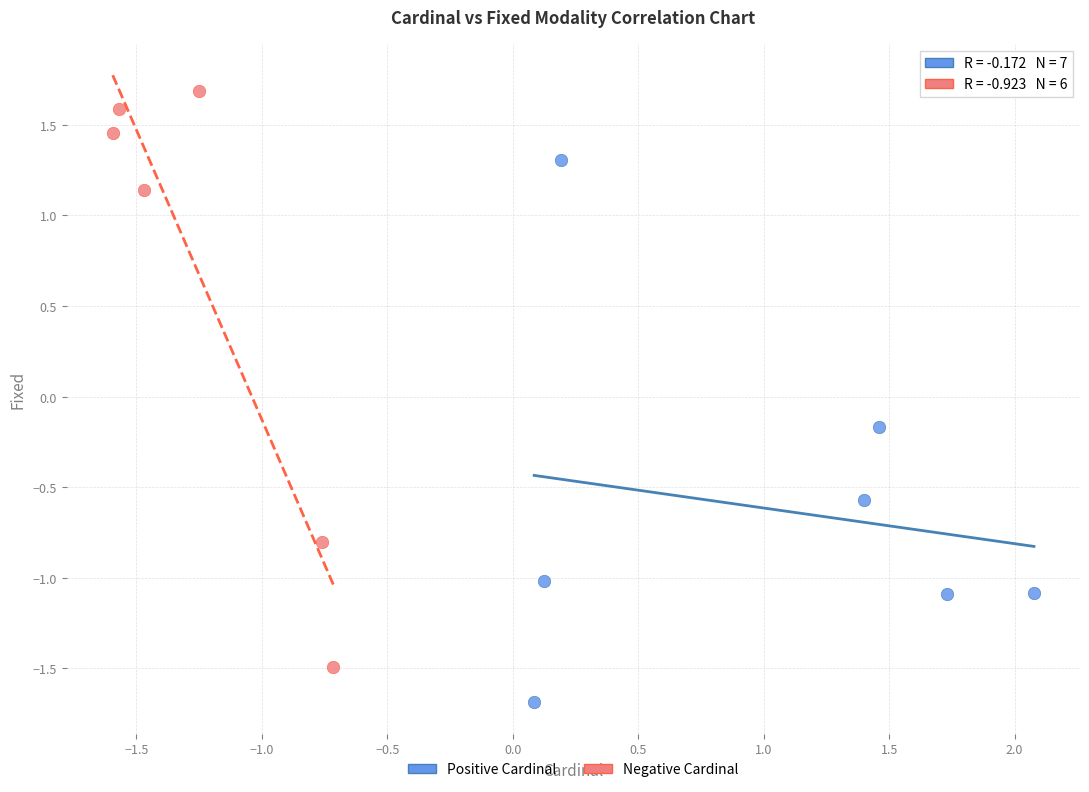

Which series contains the lowest Y value?

Positive Cardinal